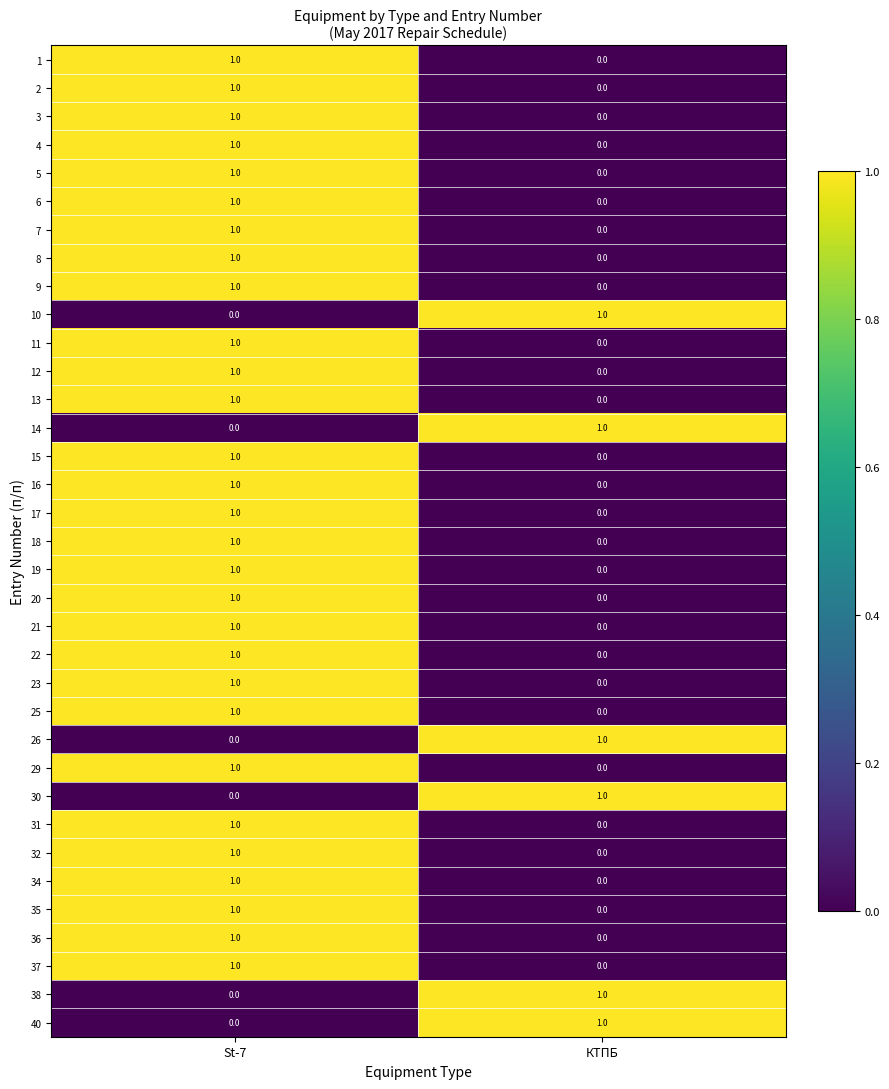

At which label does 19 reach its minimum?

КТПБ